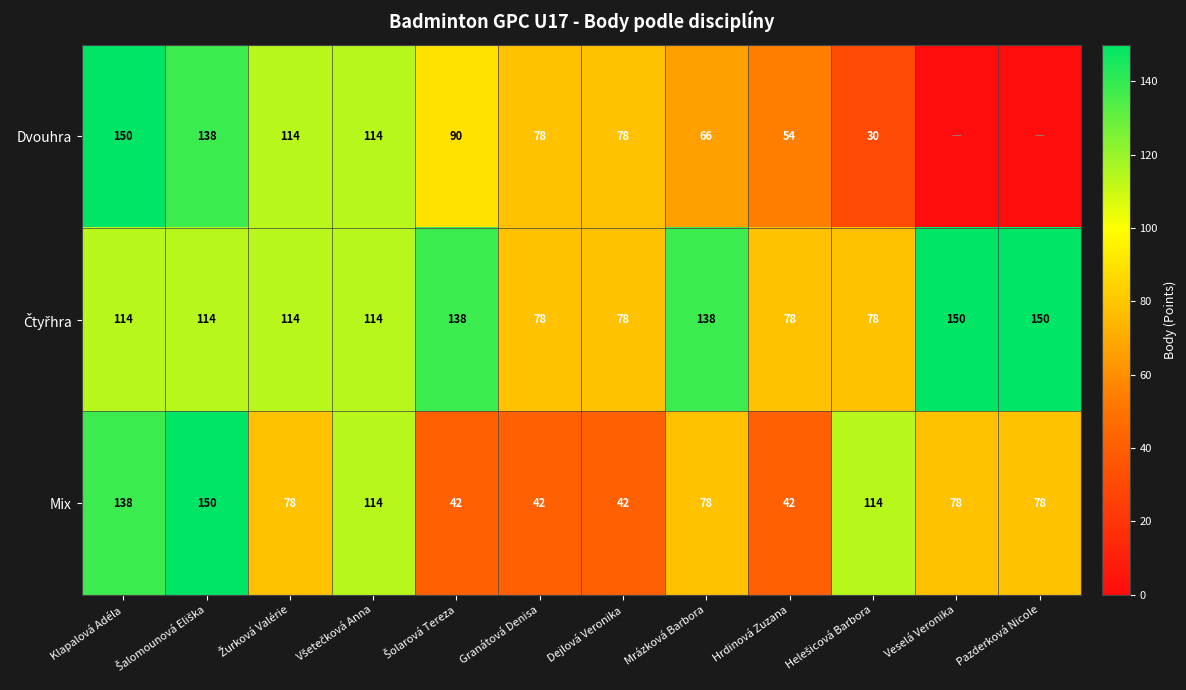

True or false: Dvouhra has a value of 138 at Dejlová Veronika.

False